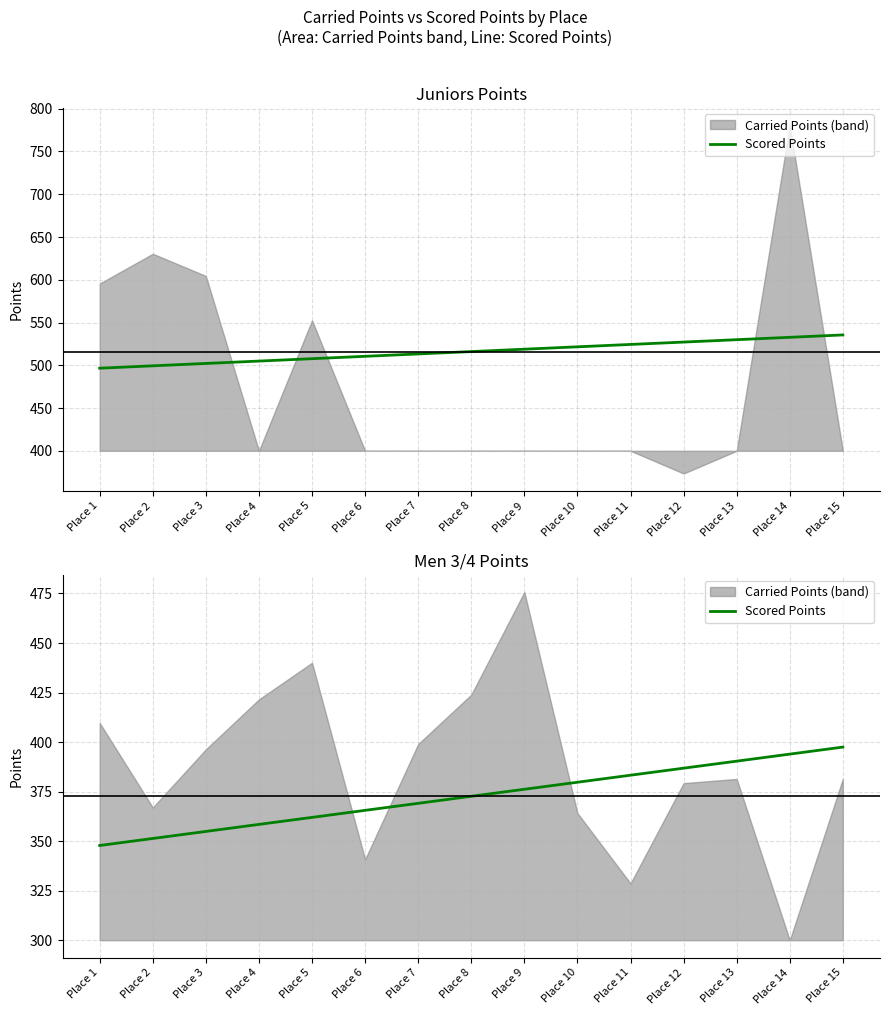

What is the difference between the maximum and minimum values?

49.7